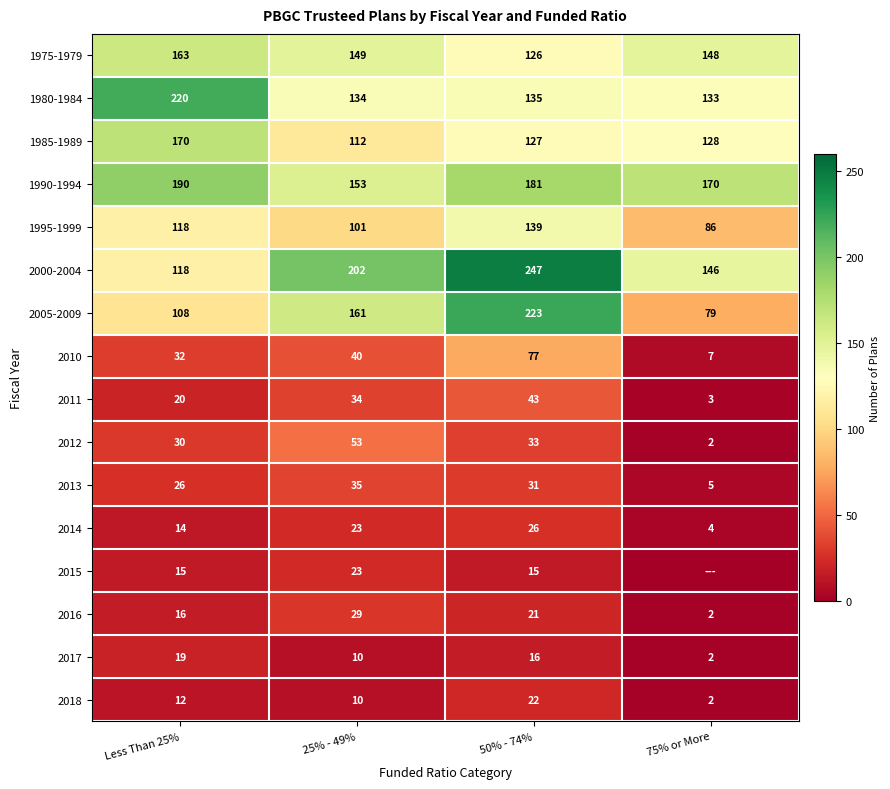

The value of 1995-1999 at 25% - 49% is 101. True or false?

True